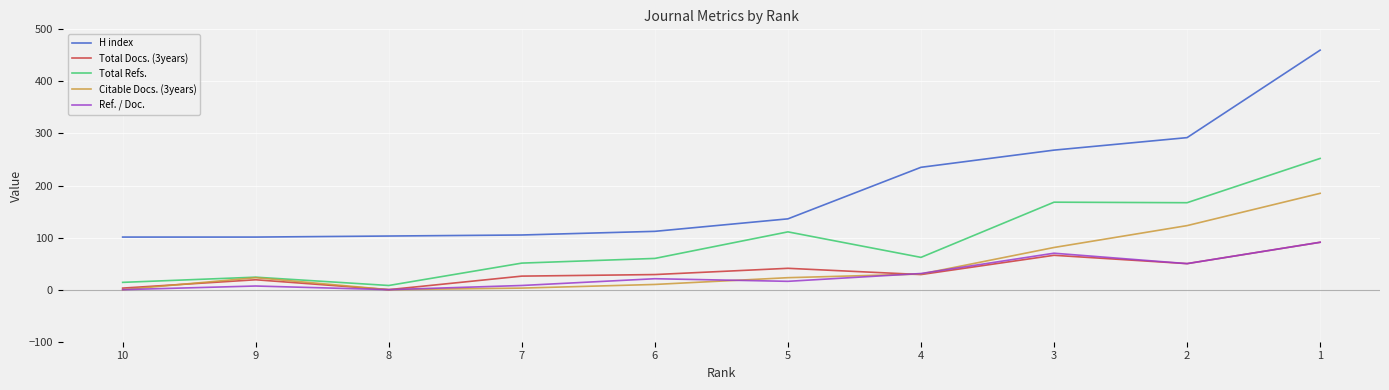

Which series has the largest range (max minus min)?

H index